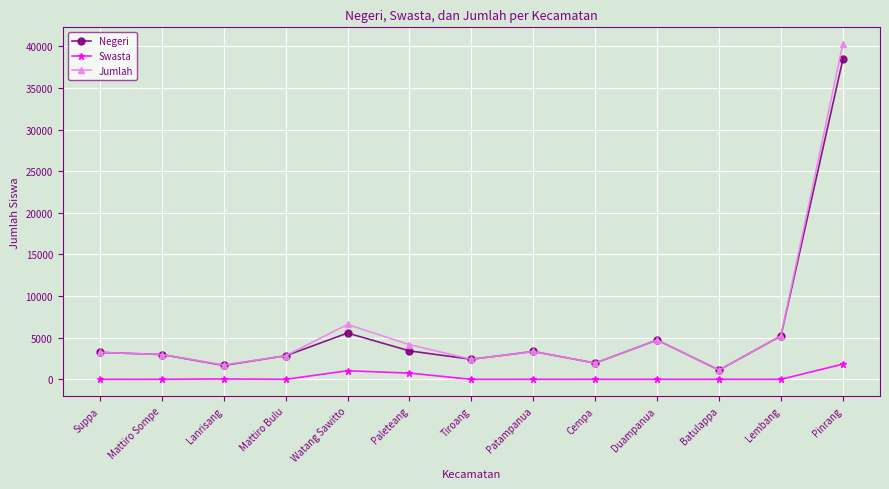

The Jumlah series shows 2978 at Mattiro Sompe. True or false?

True